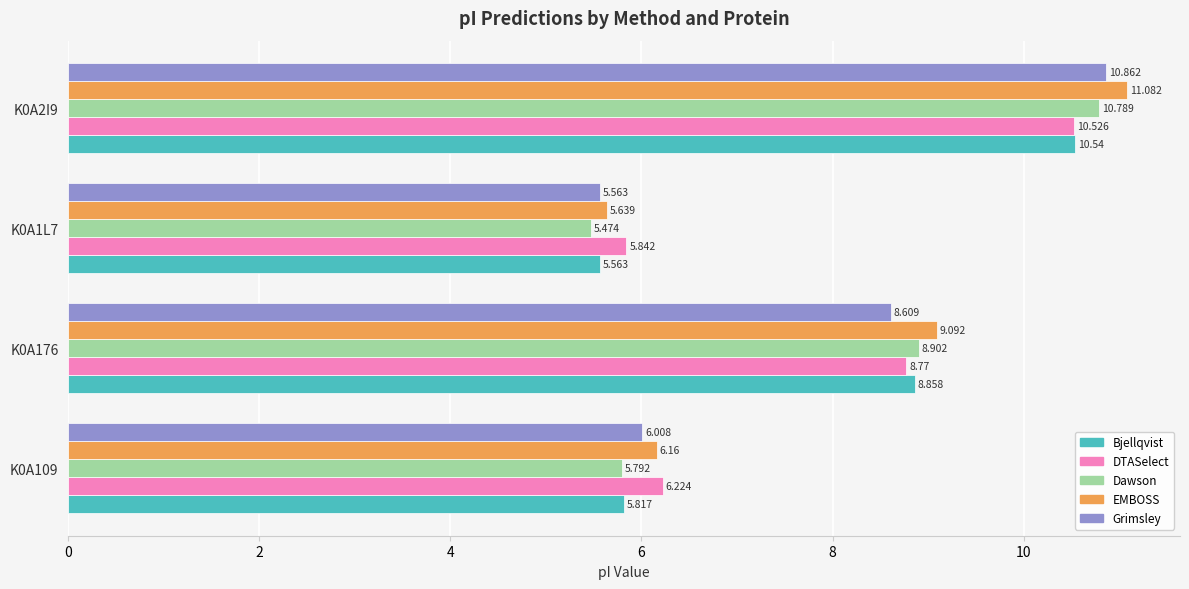

What is the difference between the maximum and minimum values in the Dawson series?

5.3